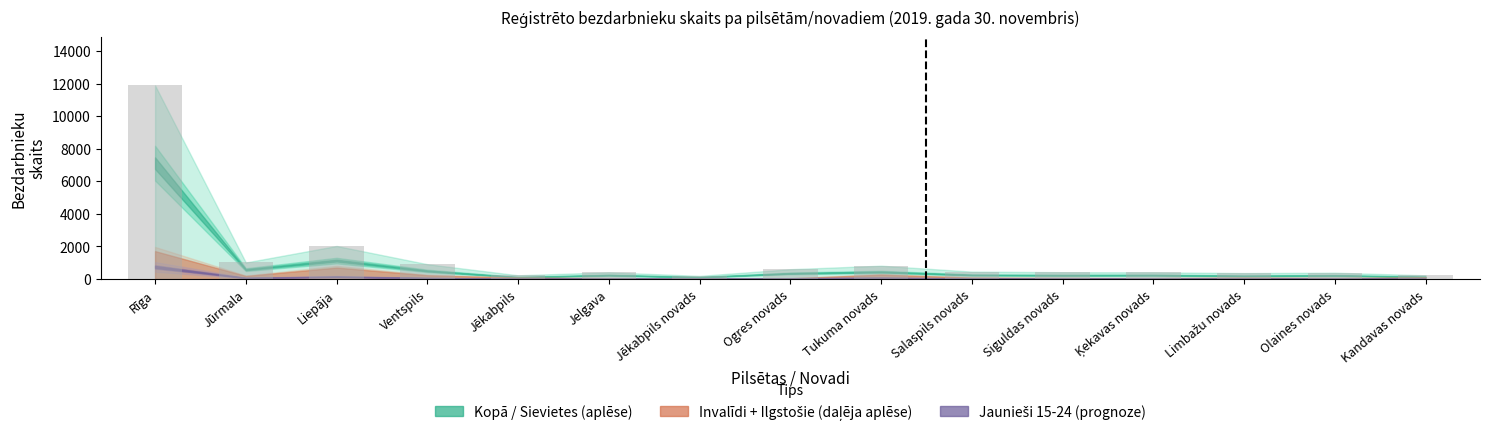

What is the ratio of the value at Ventspils to the value at Salaspils novads?

2.0